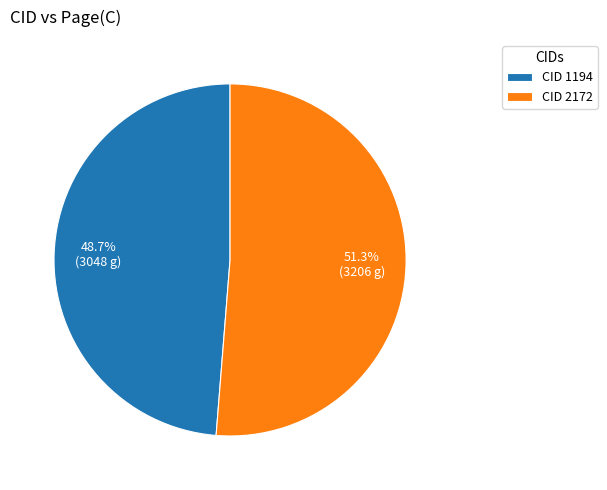

What percentage is NOT represented by CID 2172?

48.7%